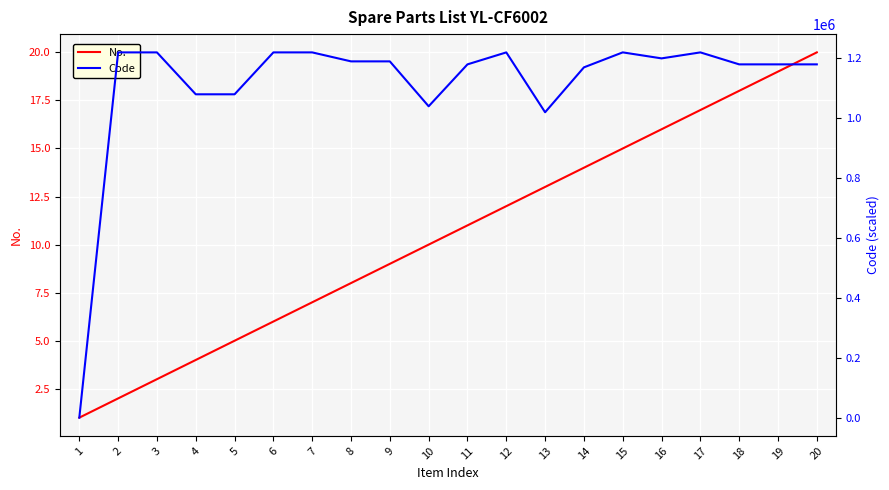

True or false: No. has more than 1 interior local peaks.

False